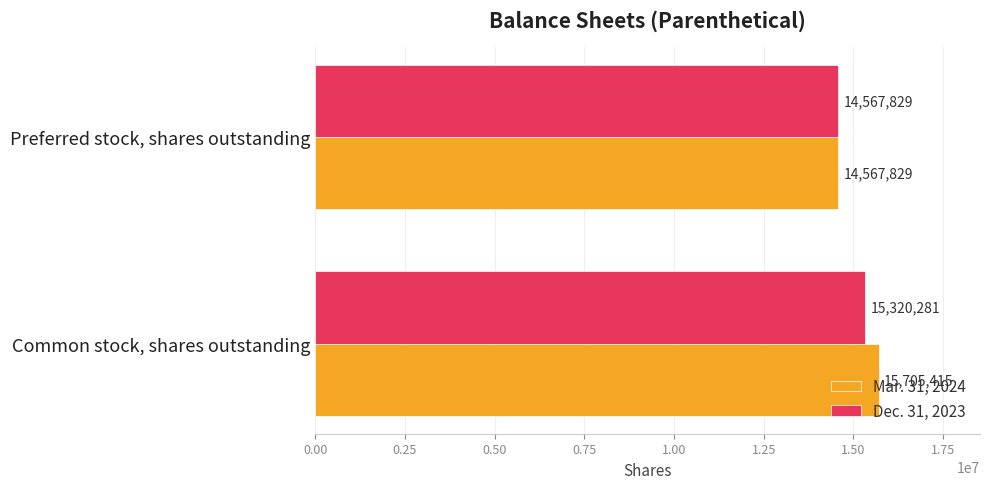

Which series has the widest spread of values?

Mar. 31, 2024